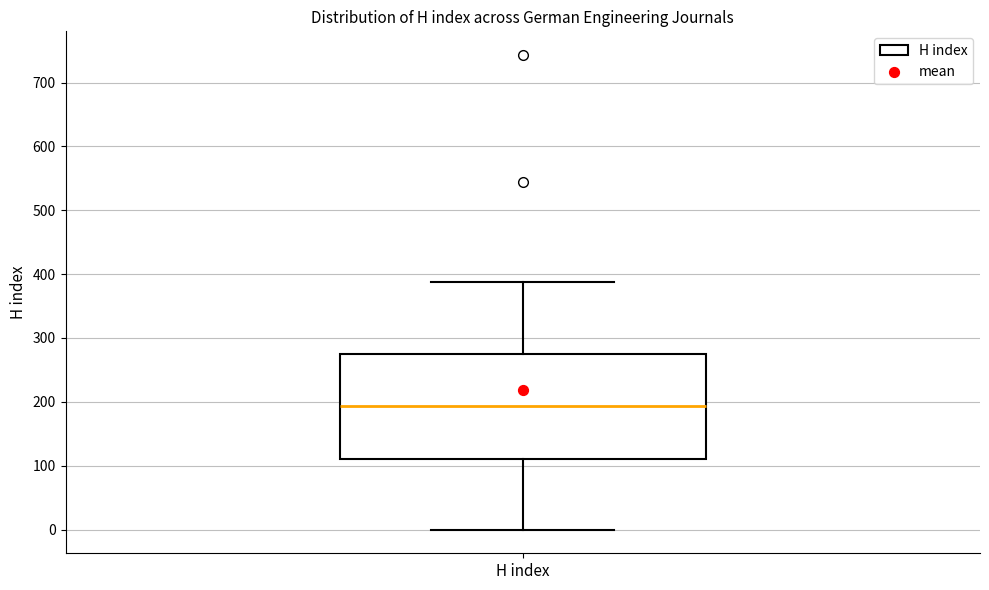

Where is the upper edge of the box for H index on the y-axis? The values are not printed on the chart, so give them approximately, as read against the axis.

280